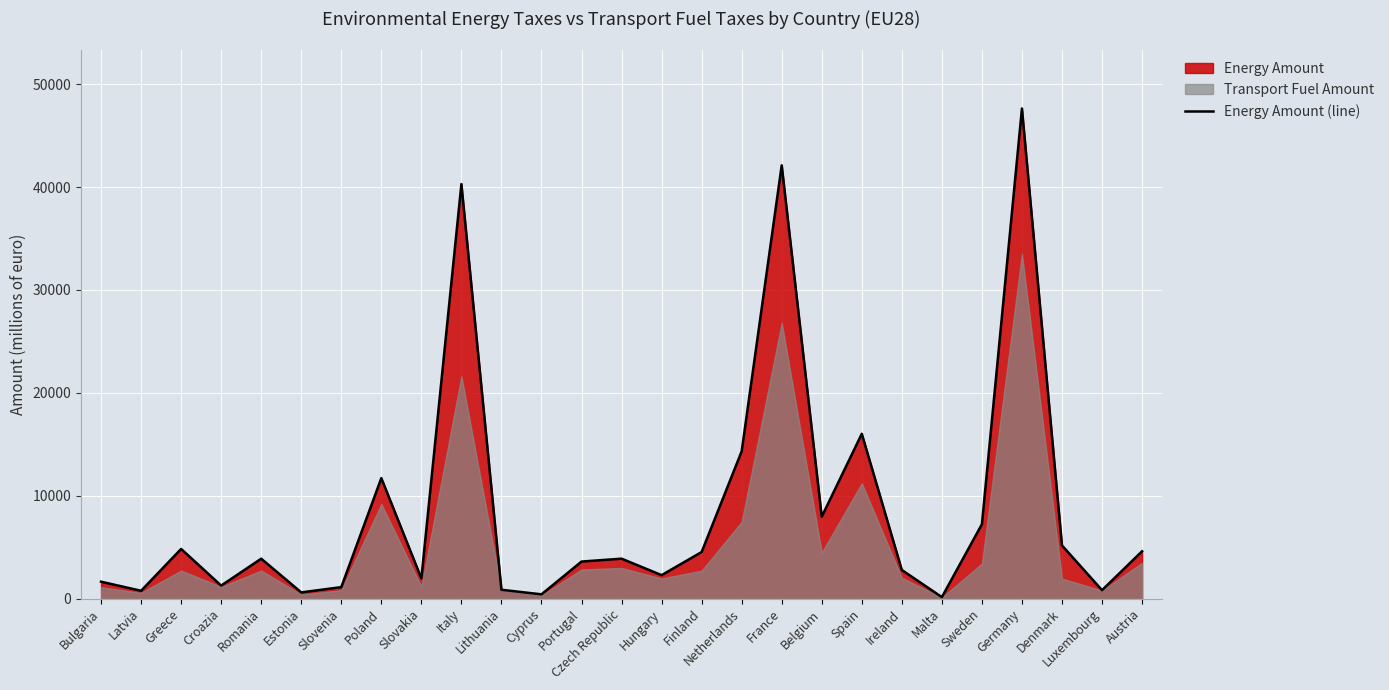

Which label corresponds to the smallest value in the chart?

Malta